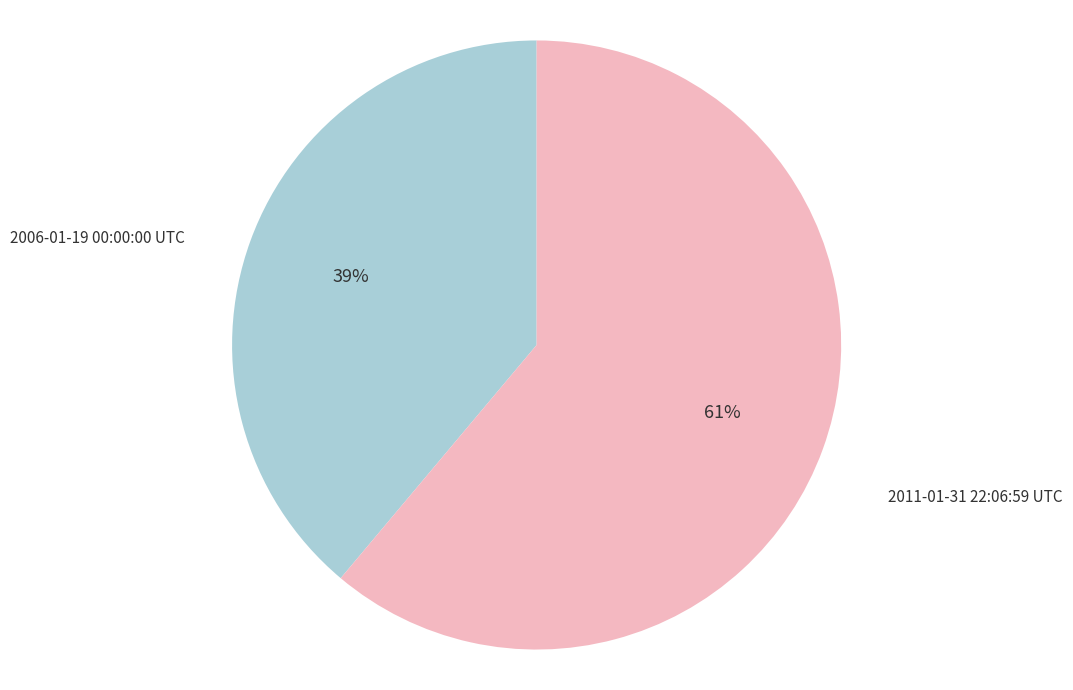

Which category has the smallest portion of the pie?

2006-01-19 00:00:00 UTC